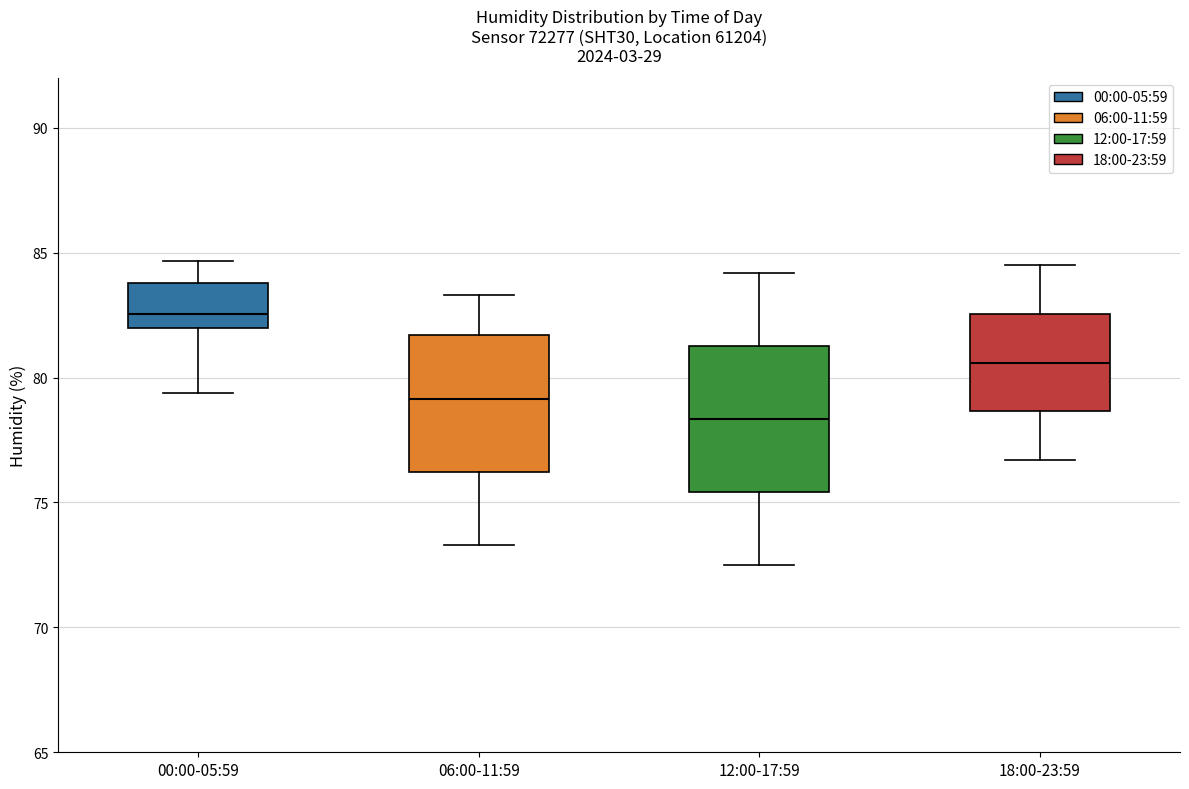

Which box's median line is the highest?

00:00-05:59